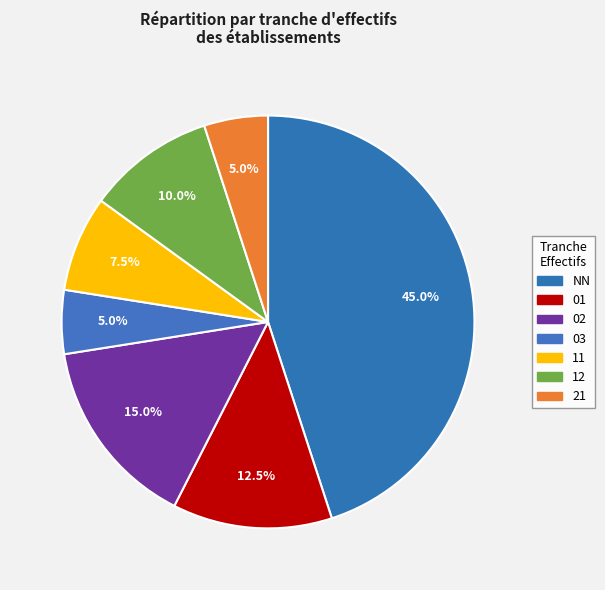

Which slice is the smallest?

03